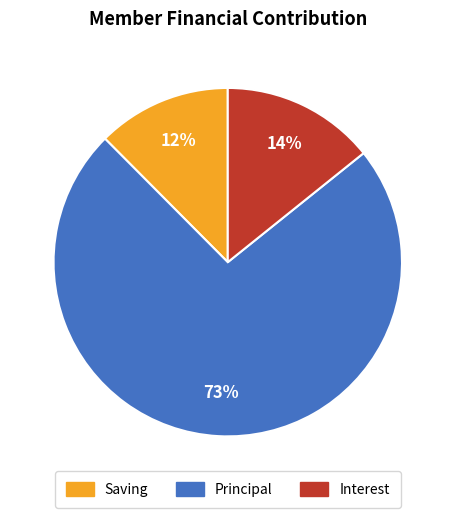

True or false: Saving accounts for 12% of the total.

True